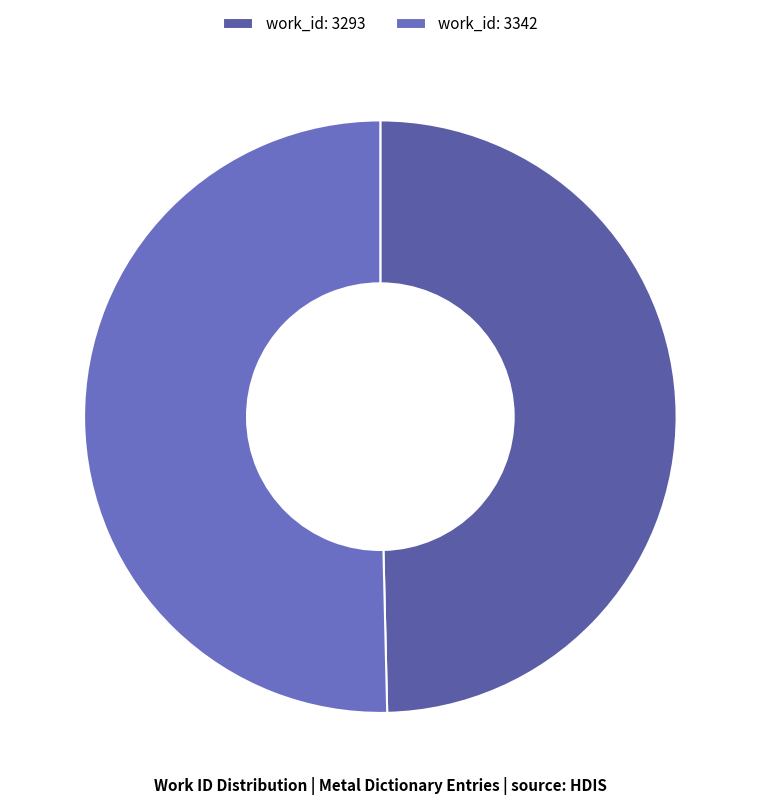

Count the number of slices in the pie.

2